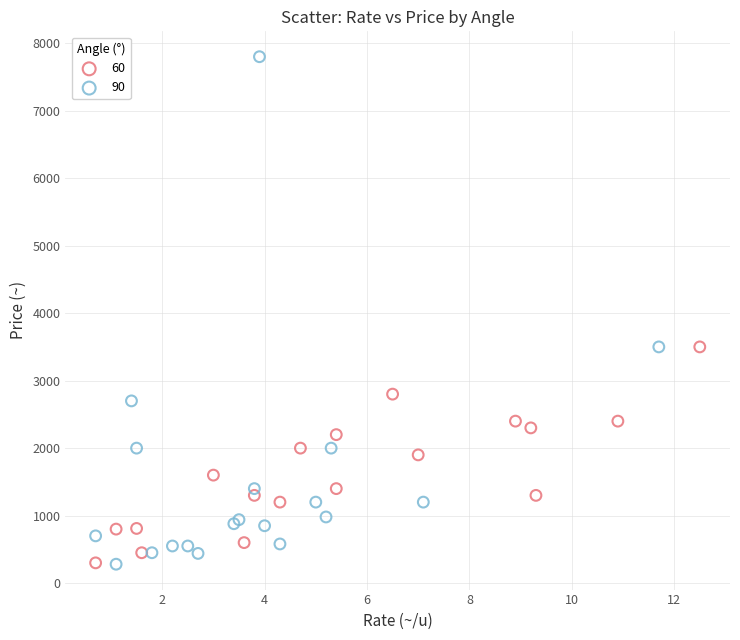

What are all the series names shown in the legend?

60, 90